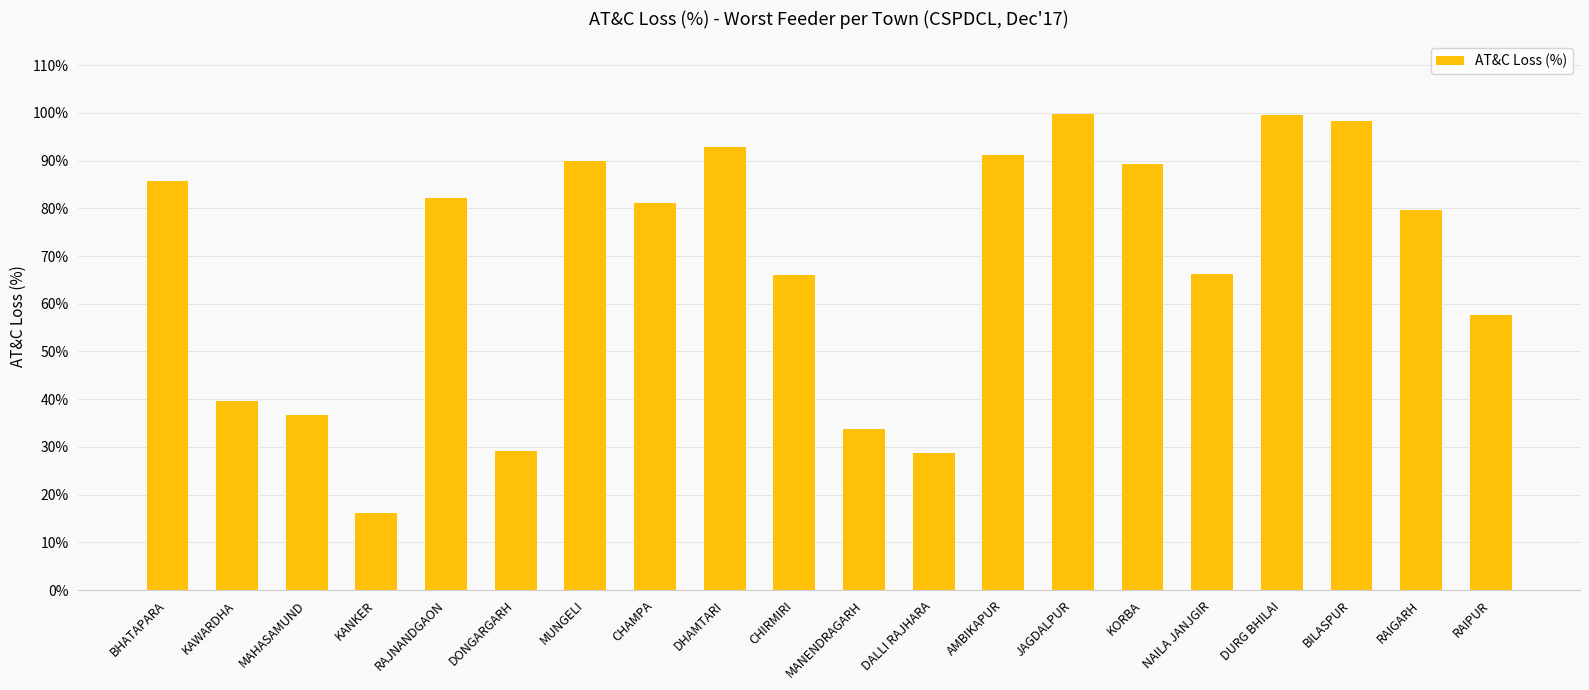

What is the change in value from AMBIKAPUR to NAILA JANJGIR?

-25.0